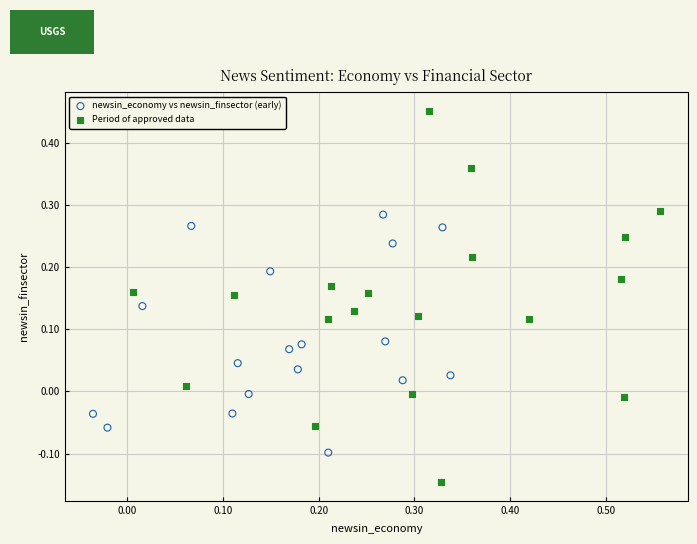

Which series has the largest Y range (max minus min)?

Period of approved data